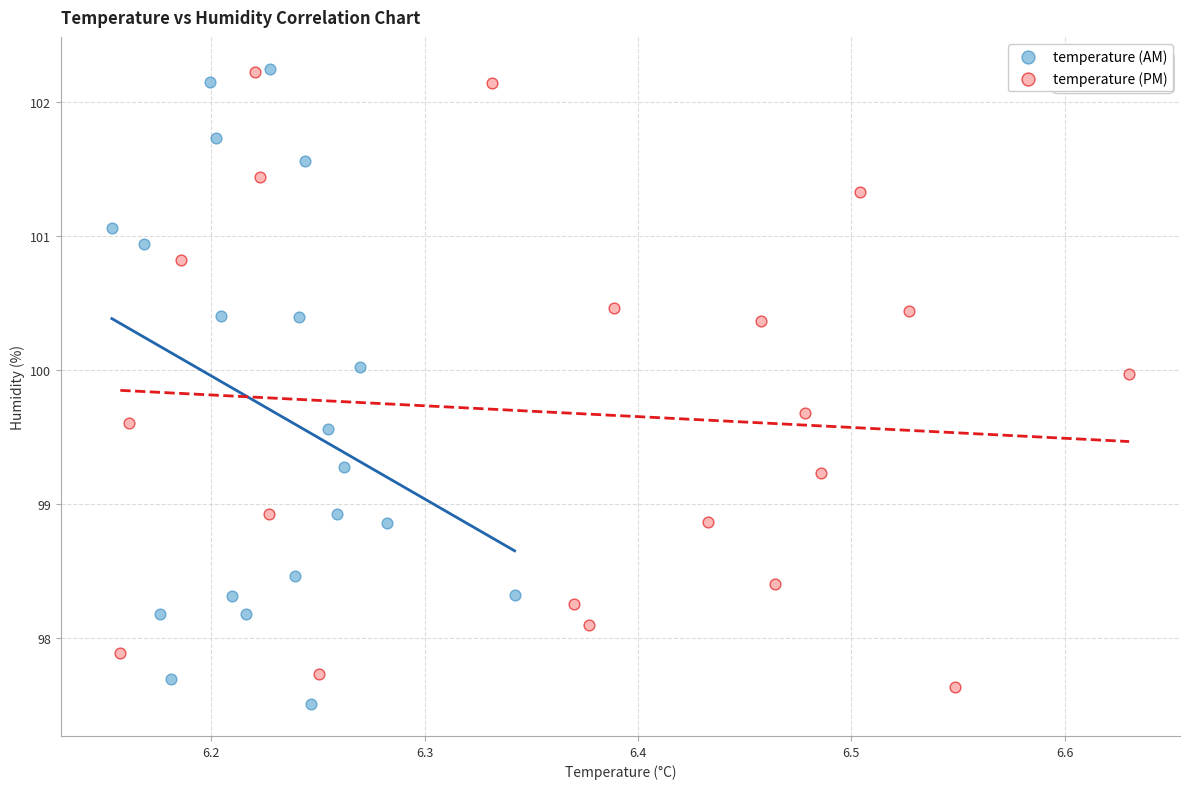

What are all the series names shown in the legend?

temperature (AM), temperature (PM)